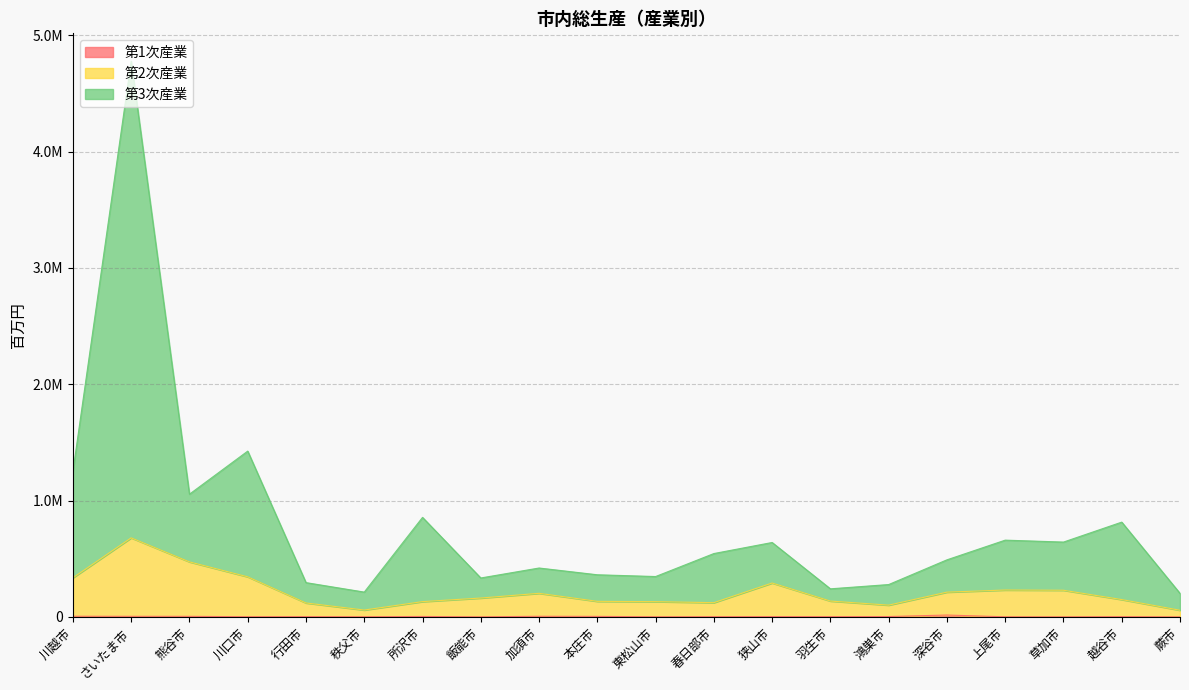

Does the chart have visible grid lines?

Yes